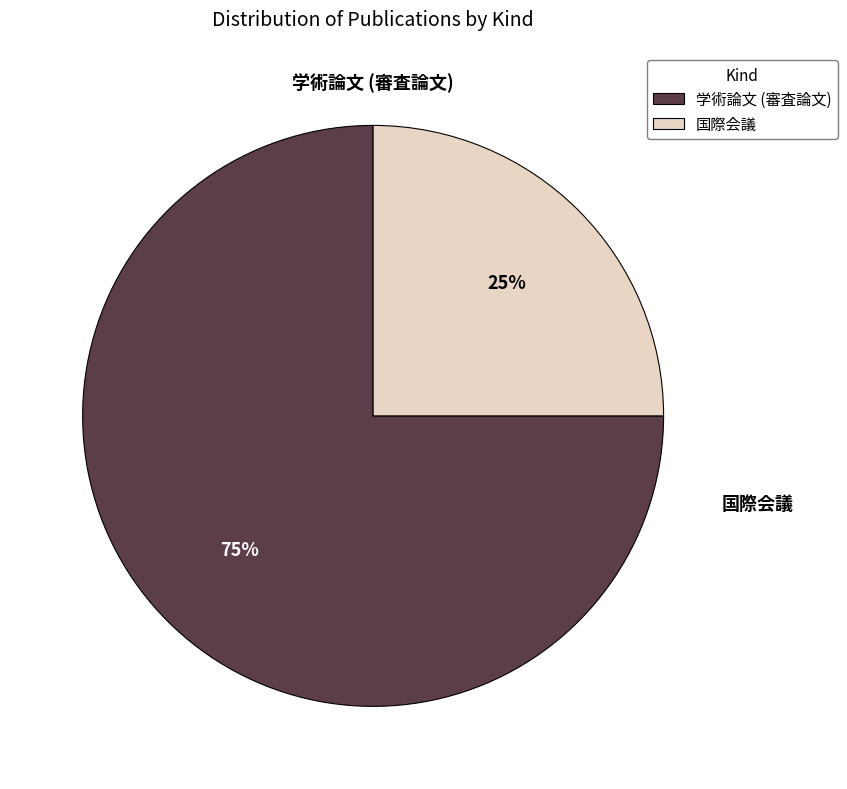

To the nearest percent, what portion does 国際会議 represent?

25%